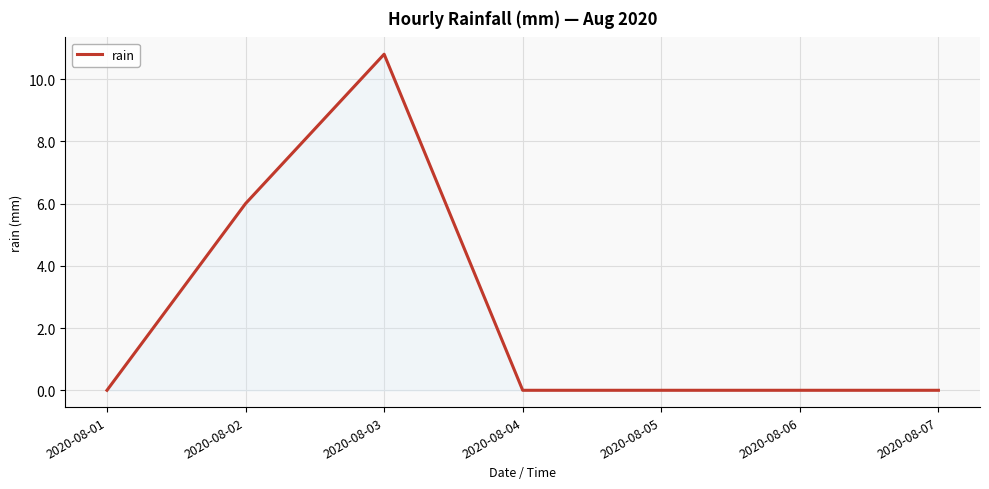

Reading right to left, list all the values displayed in this chart.

2020-08-07=0.0	2020-08-06=0.0	2020-08-05=0.0	2020-08-04=0.0	2020-08-03=10.8	2020-08-02=6.0	2020-08-01=0.0